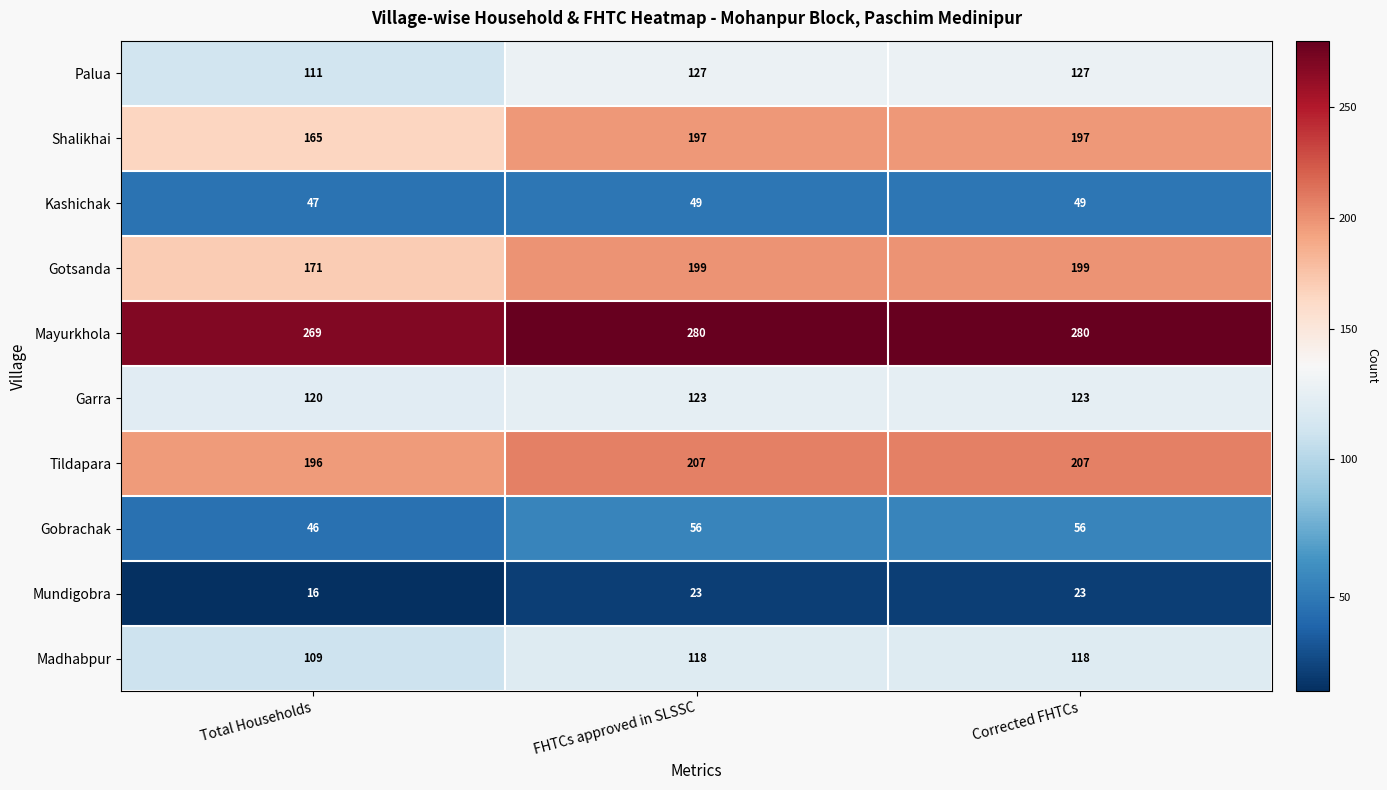

What is the sum of all Palua values?

365